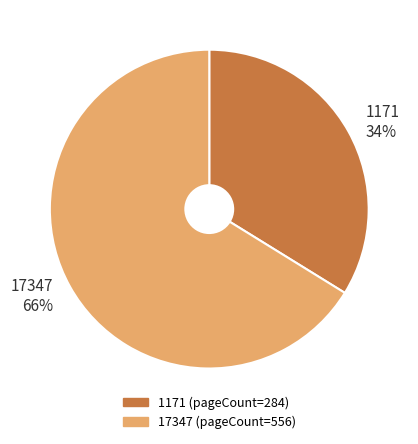

To the nearest percent, what is the difference between the largest and smallest slice percentages?

32%